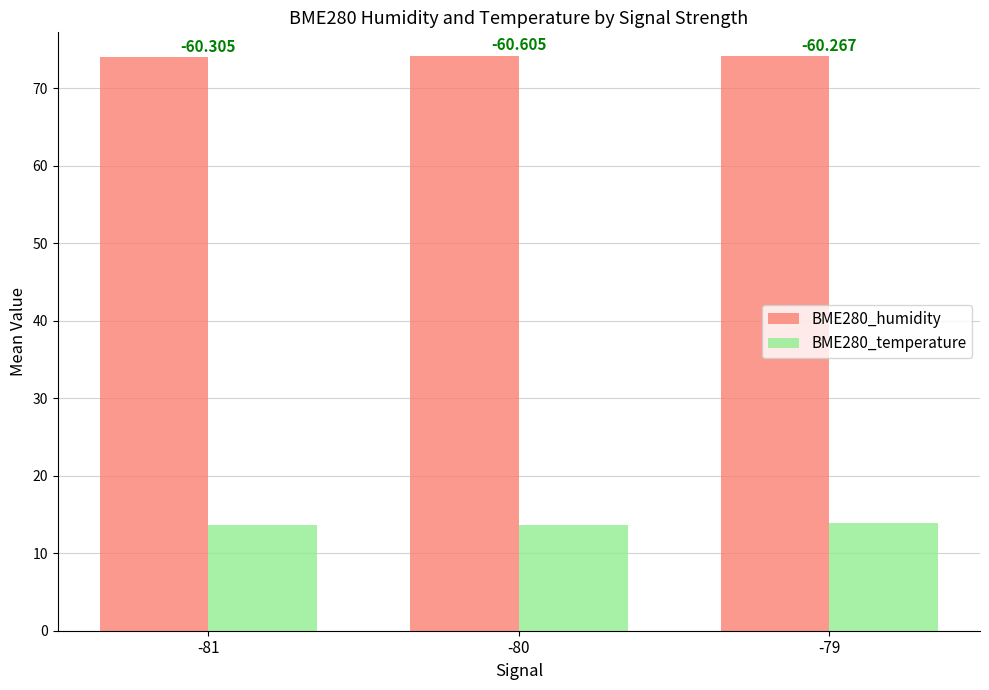

What is the total value across all series at -79?

88.0